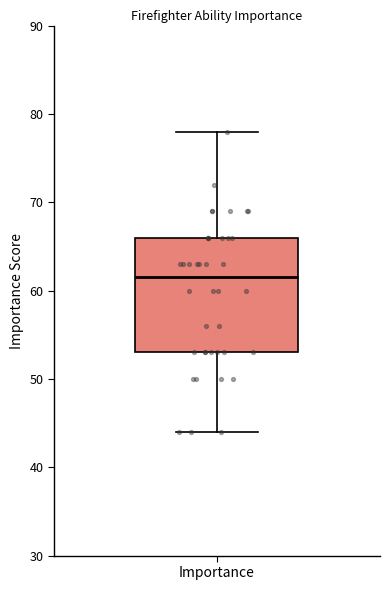

Where does the median line of the box for Importance sit on the y-axis? The values are not printed on the chart, so give them approximately, as read against the axis.

62